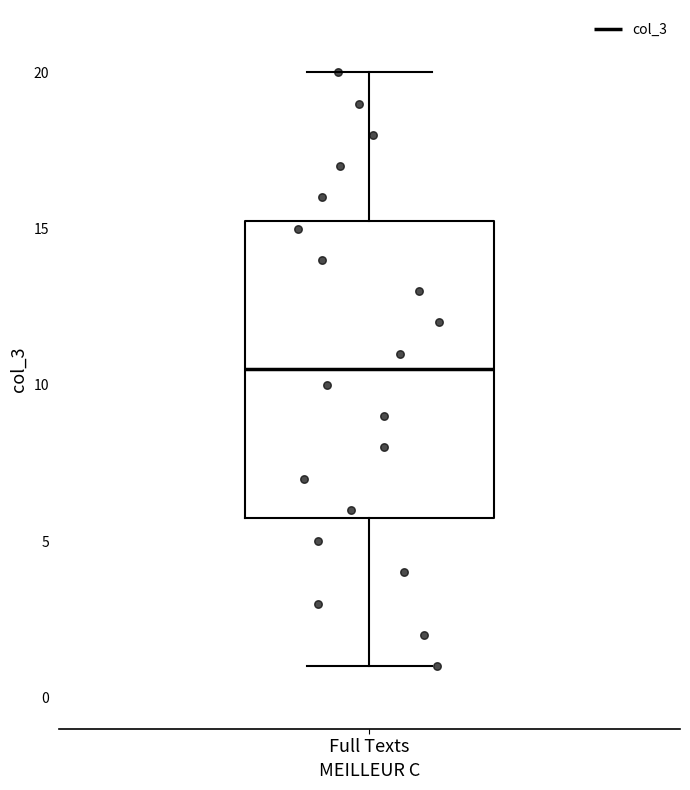

Transcribe this box plot: give where the median line is, the range the box spans, and where the two whiskers end, as read against the y-axis. The values are not printed on the chart, so give them approximately, as read against the axis.

median 10.5, box 6.0 to 15.5, whiskers 1.0 to 20.0